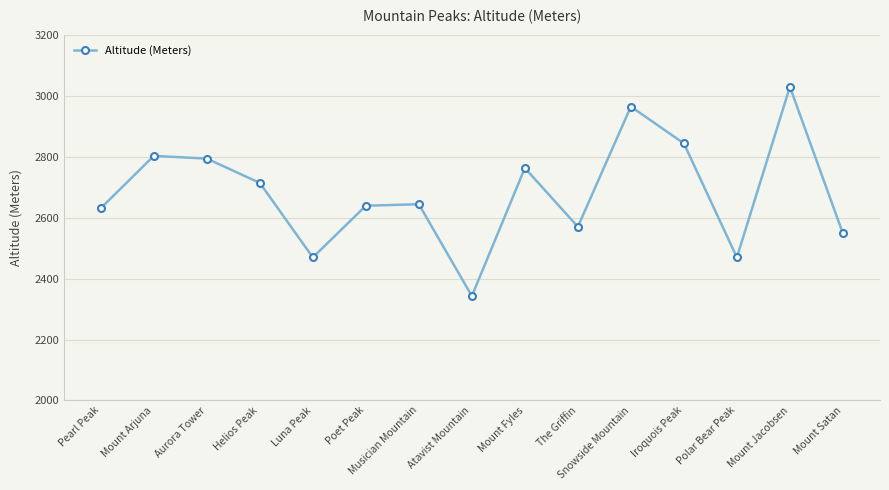

Does the chart have visible grid lines?

Yes